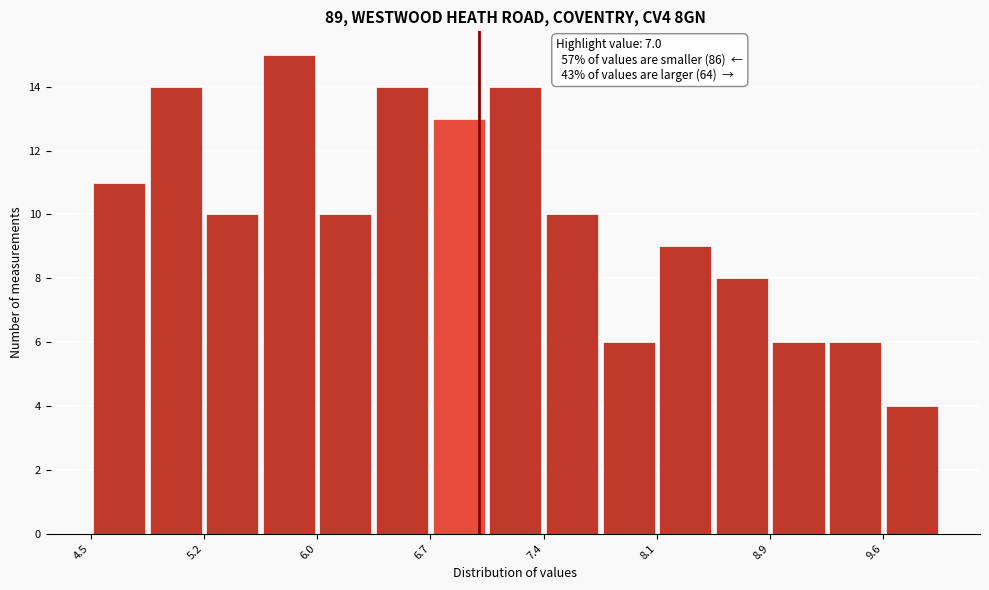

Read against the x-axis, roughly where is the centre of the tallest bar?

5.8